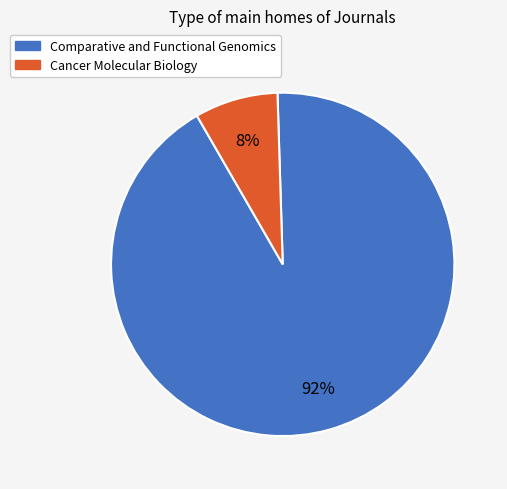

True or false: Cancer Molecular Biology accounts for 1% of the total.

False